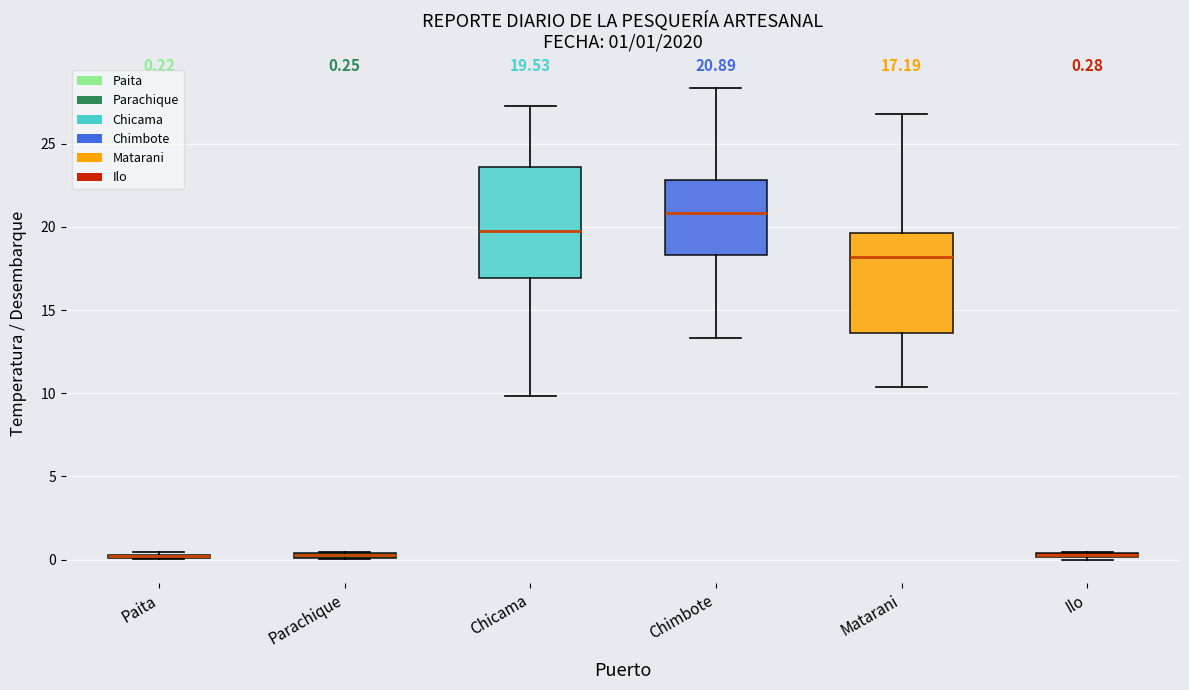

Which box is the tallest, from its lower edge to its upper edge?

Chicama